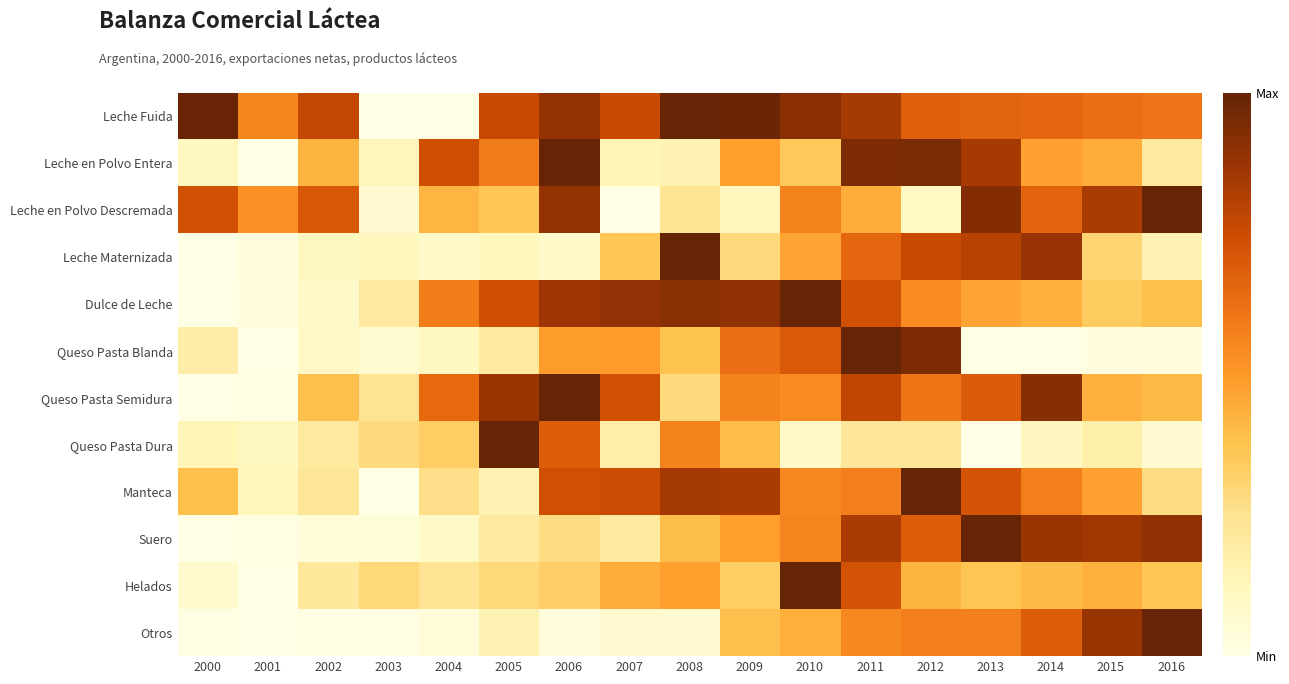

How many data points does each series have?

17